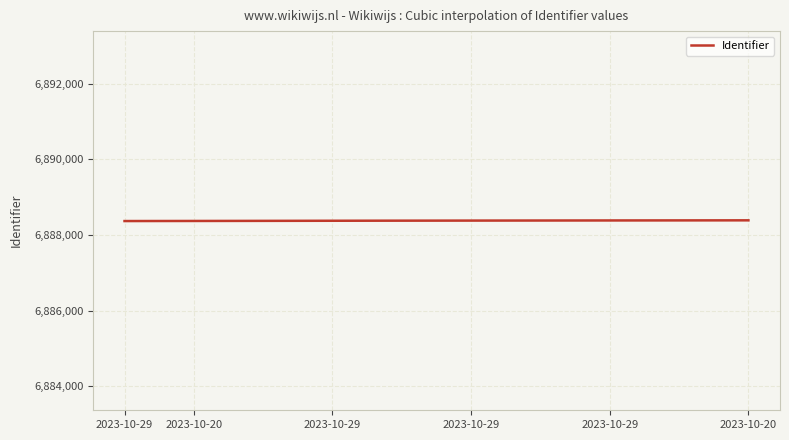

What is the minimum value shown in the chart?

6888367.0